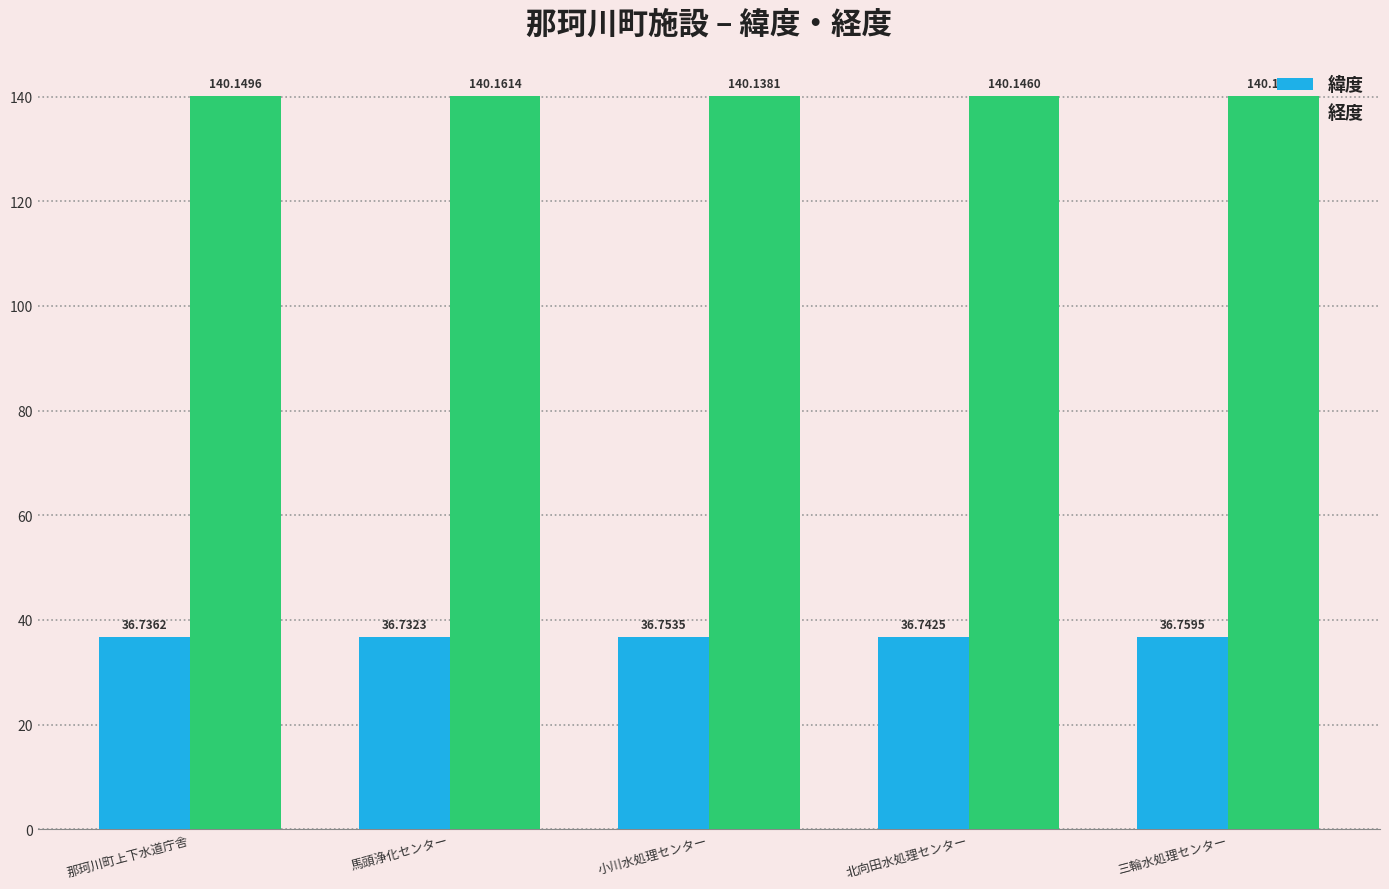

True or false: 経度 has a value of 226.3 at 小川水処理センター.

False